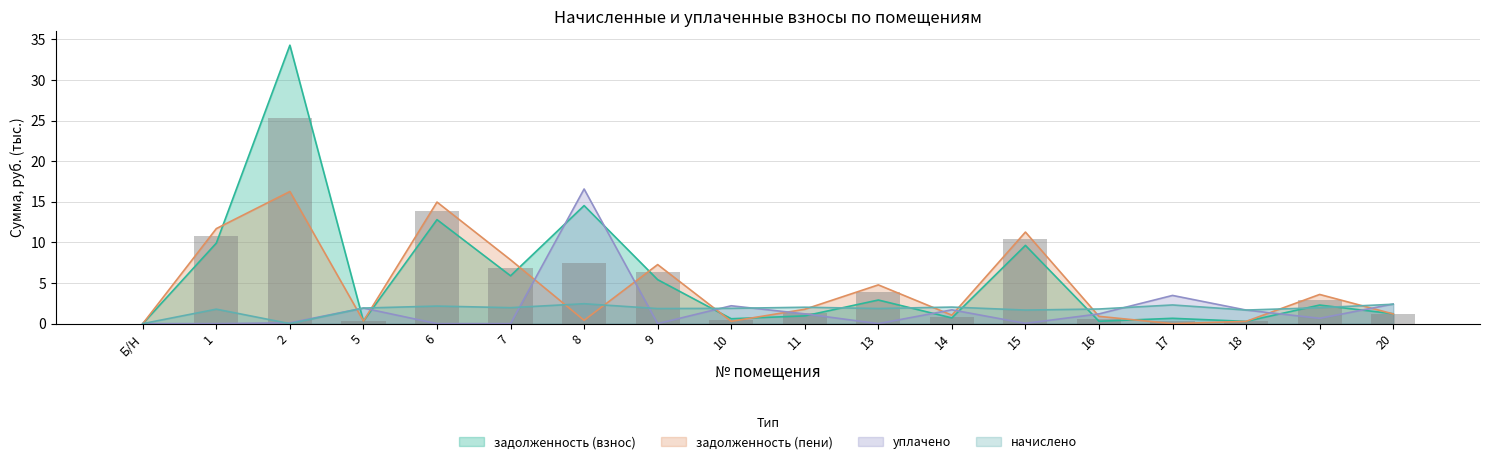

The value of уплачено at 14 is 1.7. True or false?

True